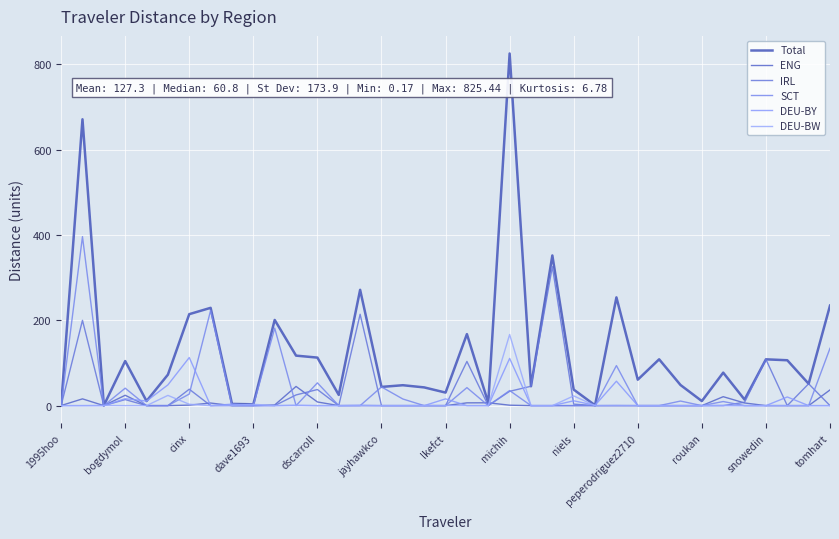

Does the chart have visible grid lines?

Yes